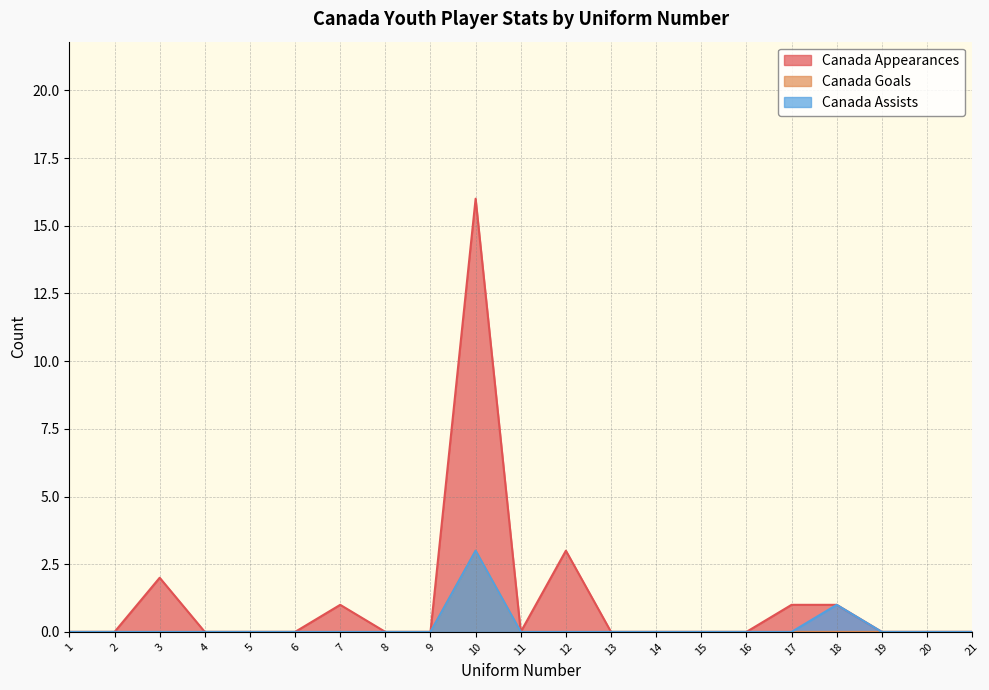

Which series has the largest total across all categories?

Canada Appearances